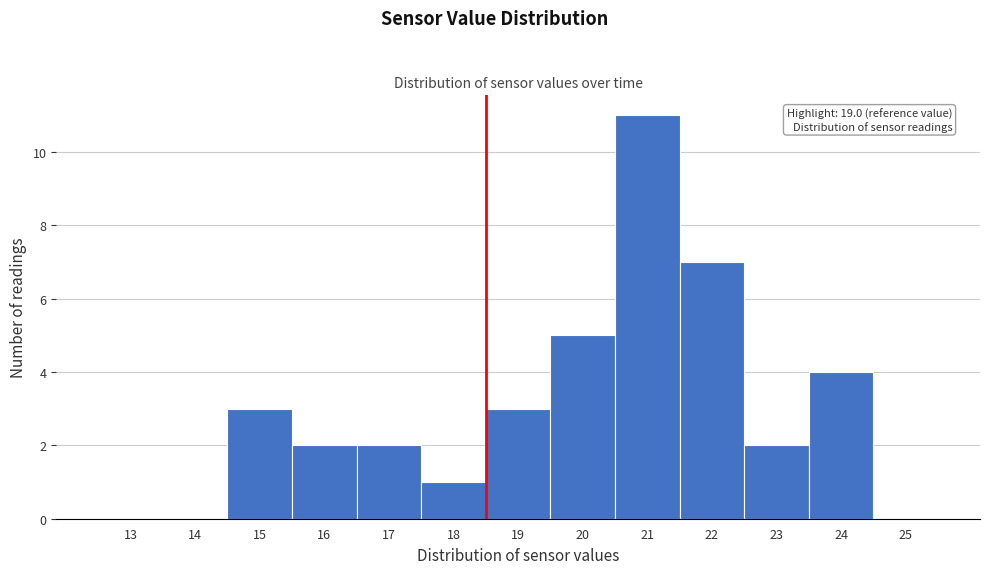

Reading left to right, extract all data points from this chart.

13=0	14=0	15=3	16=2	17=2	18=1	19=3	20=5	21=11	22=7	23=2	24=4	25=0